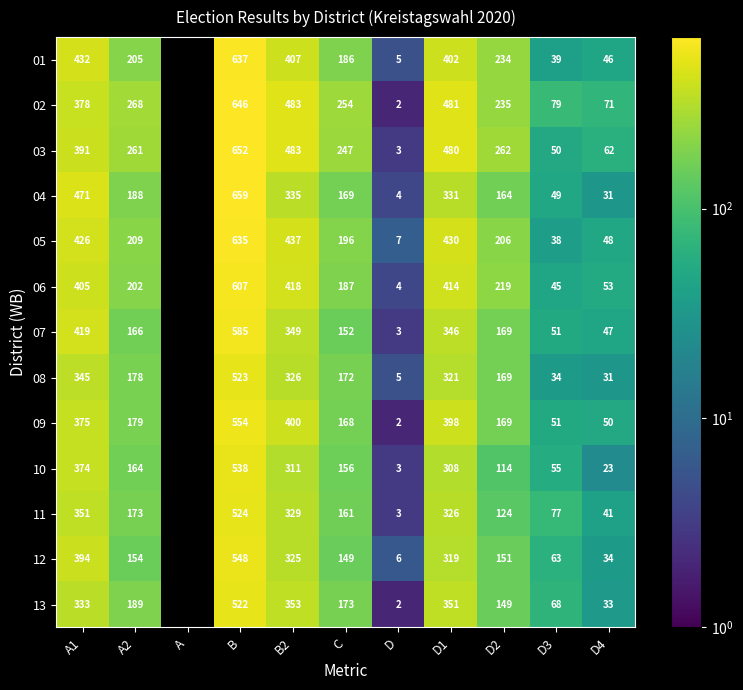

At how many categories does at least one series exceed 351?

4